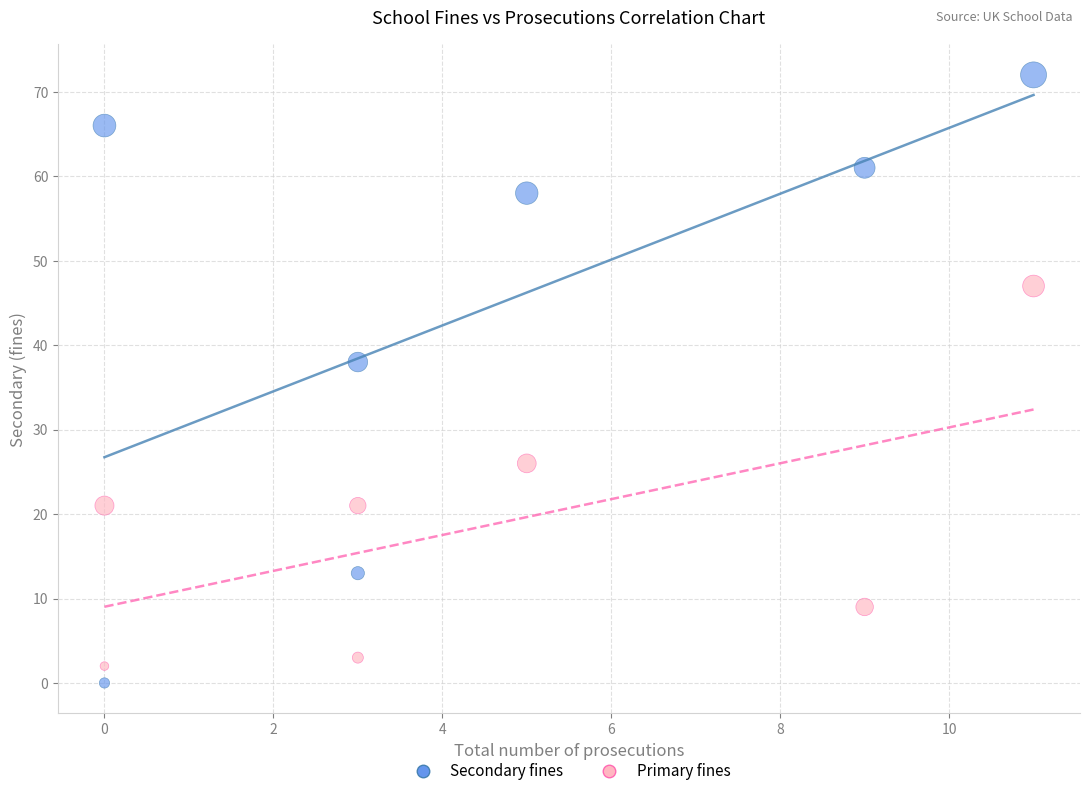

Across all series, what Y value is closest to 36?

38